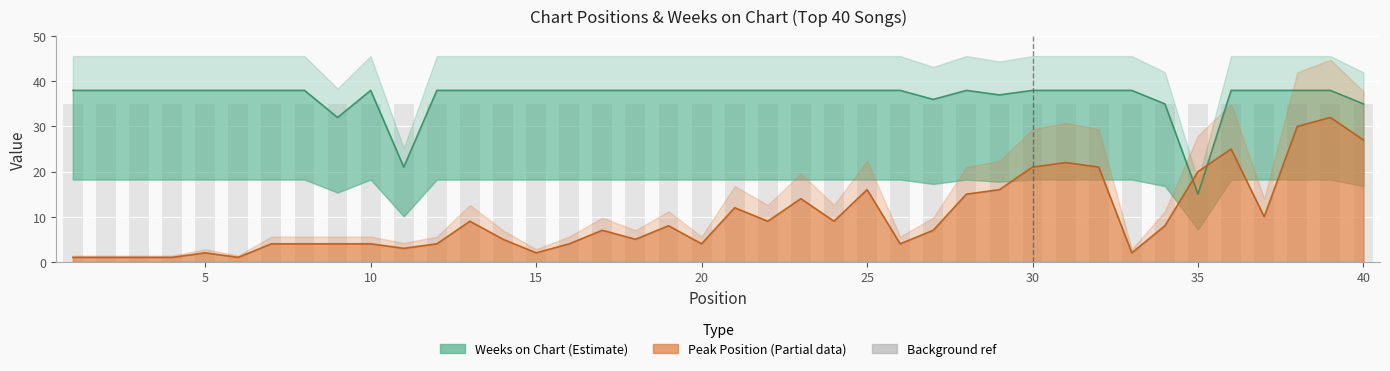

The Peak Position series shows 0 at 3. True or false?

False